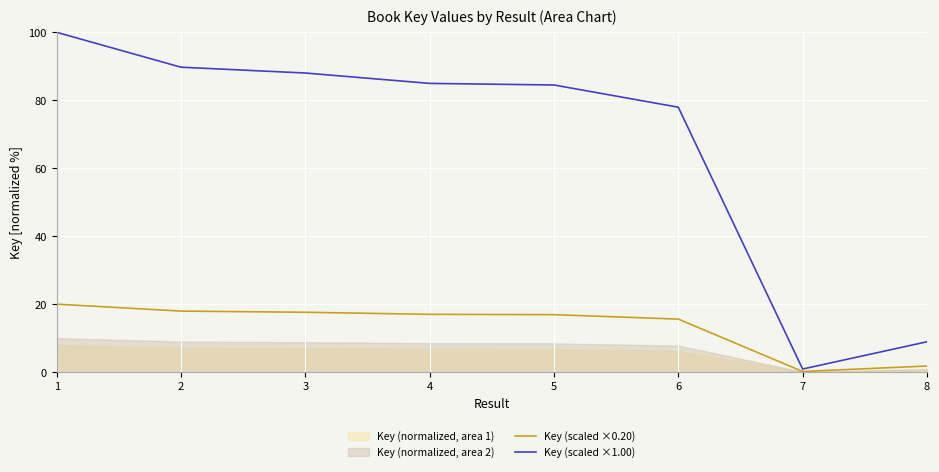

Between 5 and 6, which is larger?

5